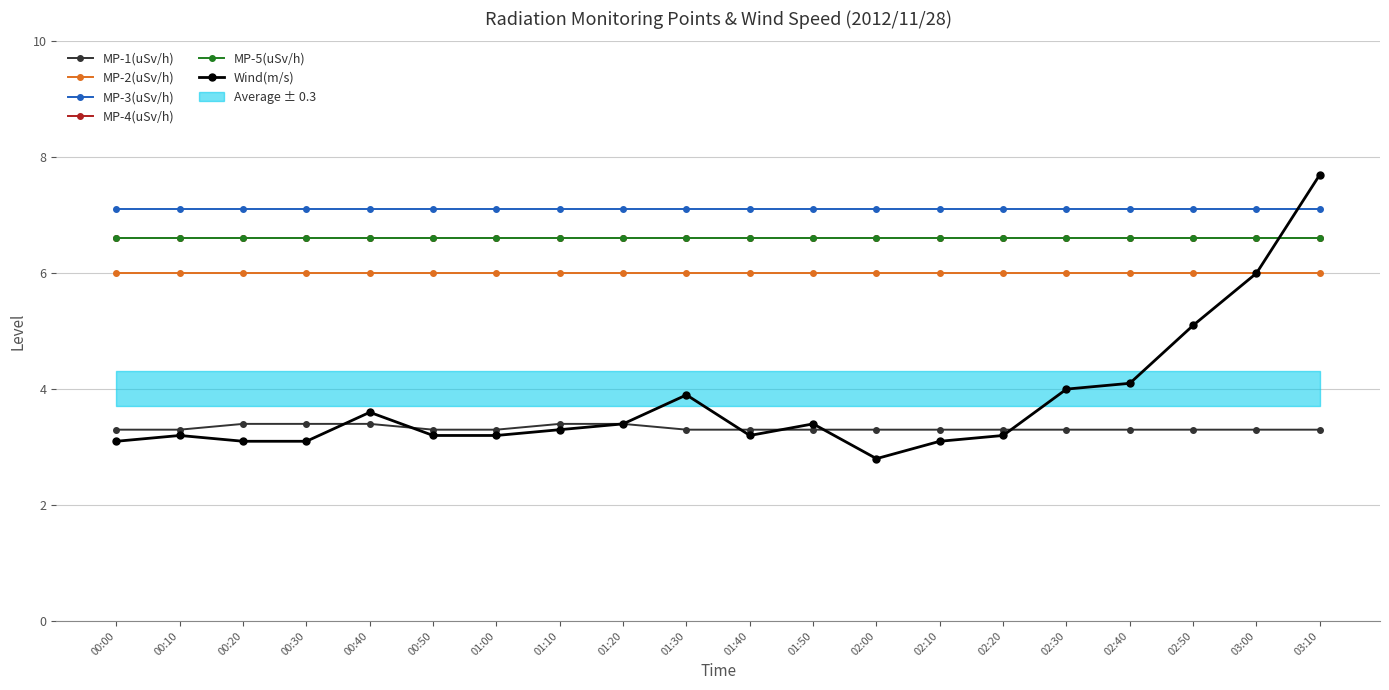

The MP-5(uSv/h) series shows 10.0 at 00:00. True or false?

False